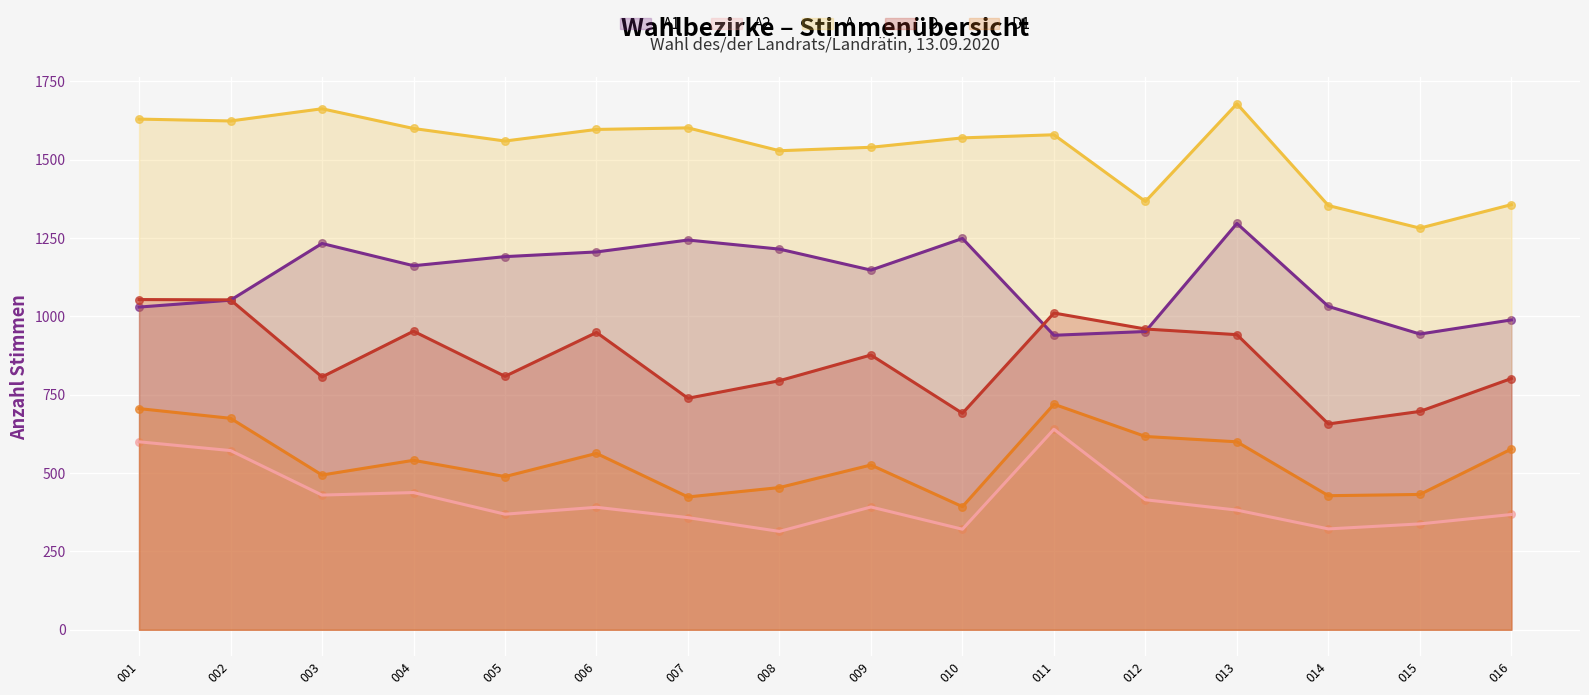

Which series contains the lowest Y value?

A2